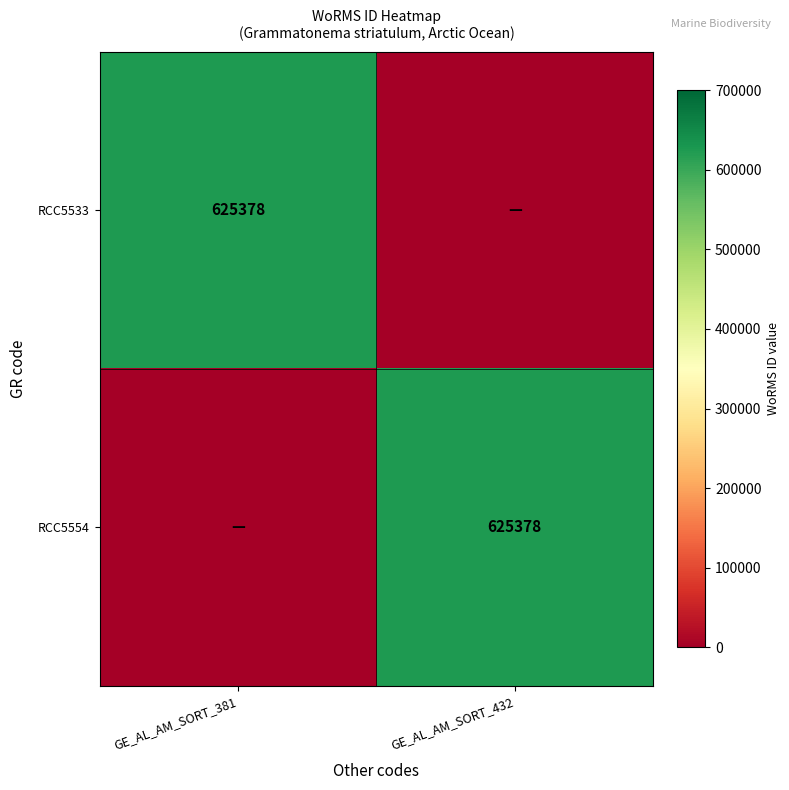

Which category has the highest value across all series?

GE_AL_AM_SORT_381